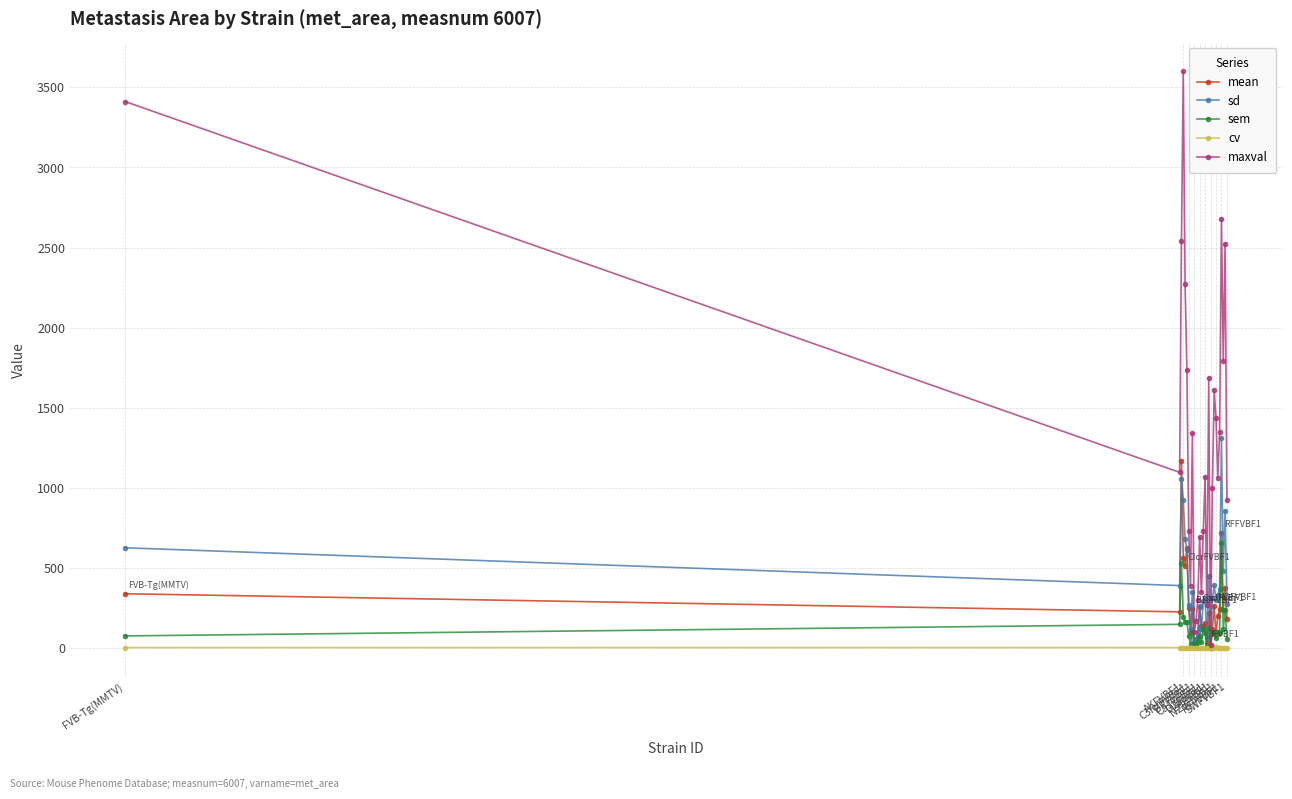

How many distinct data groups are displayed?

5